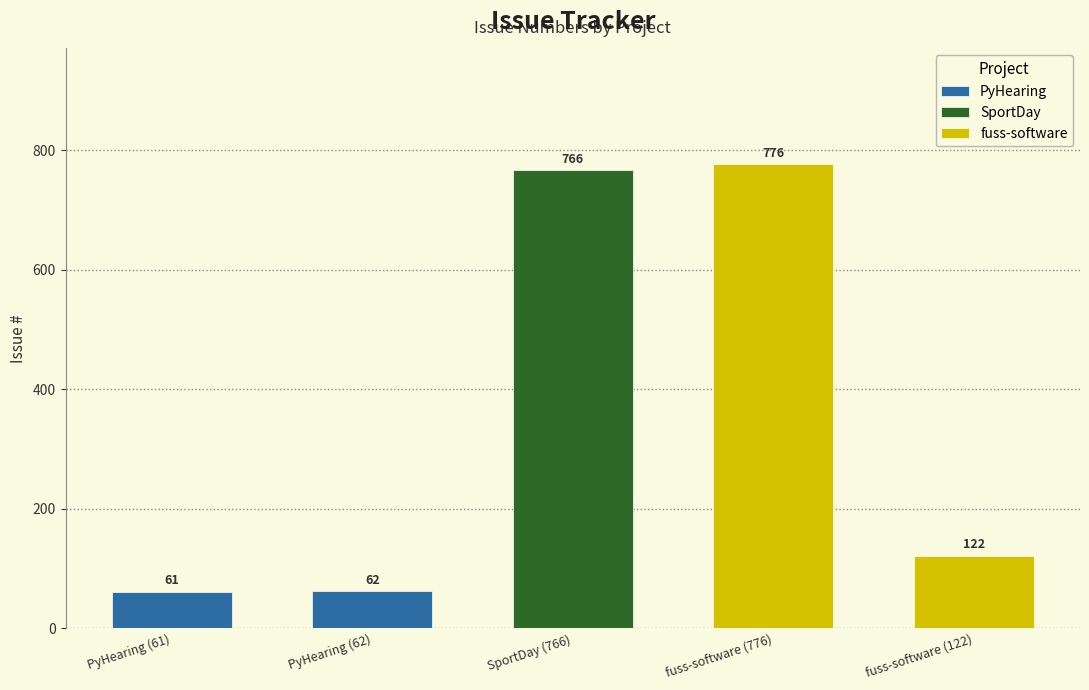

What position from the left is SportDay (766)?

3